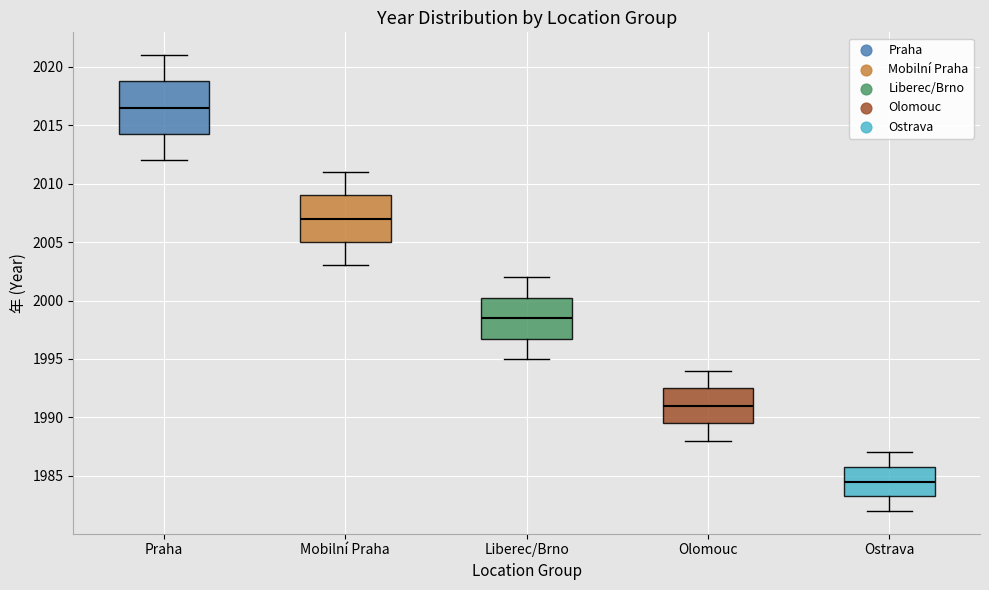

Which box is the tallest, from its lower edge to its upper edge?

Praha